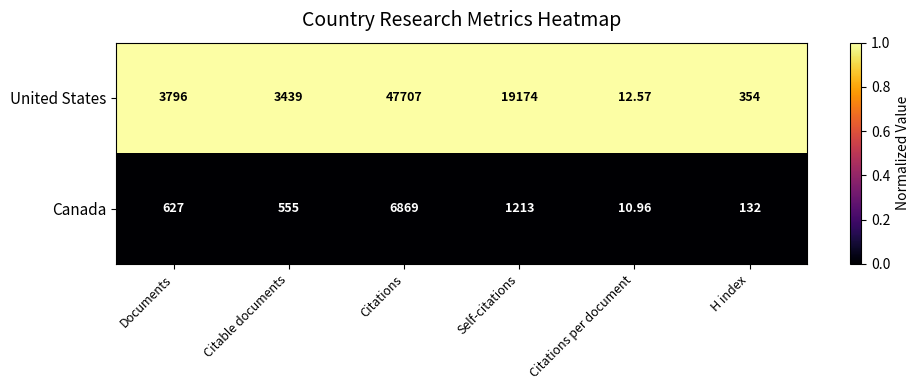

What is the maximum value shown in the chart?

47707.0